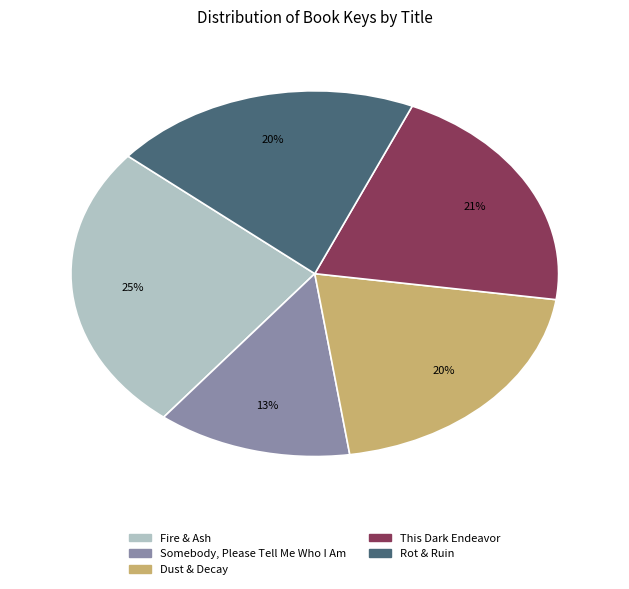

To the nearest percent, what portion does Fire & Ash represent?

25%